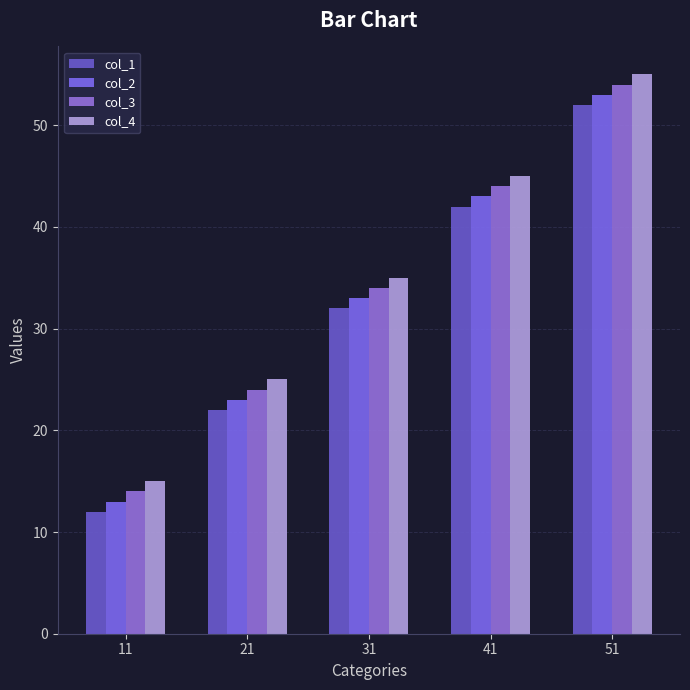

Which series has the widest spread of values?

col_1